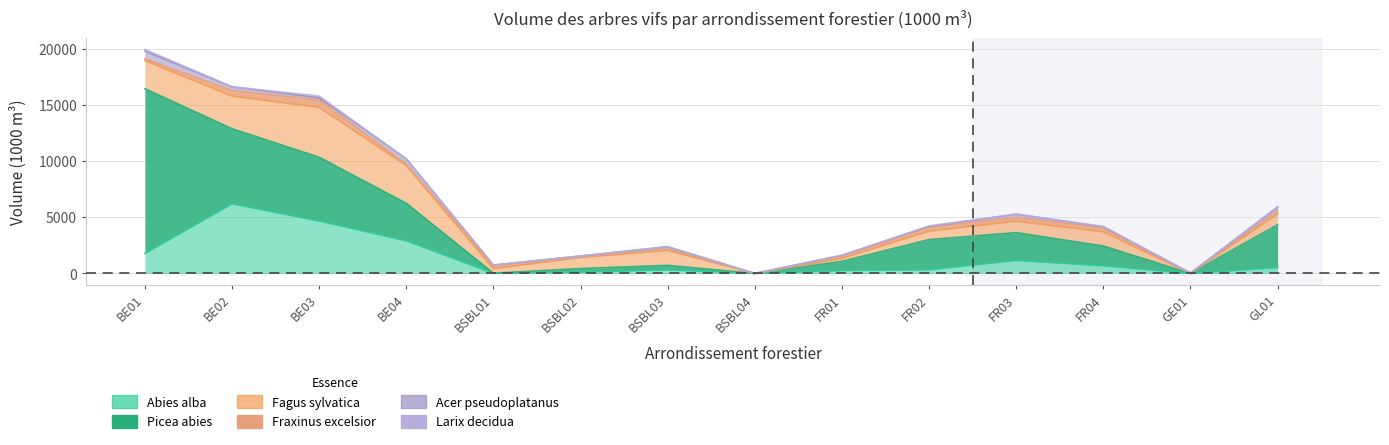

Where is the first local maximum for Fraxinus excelsior?

BE03